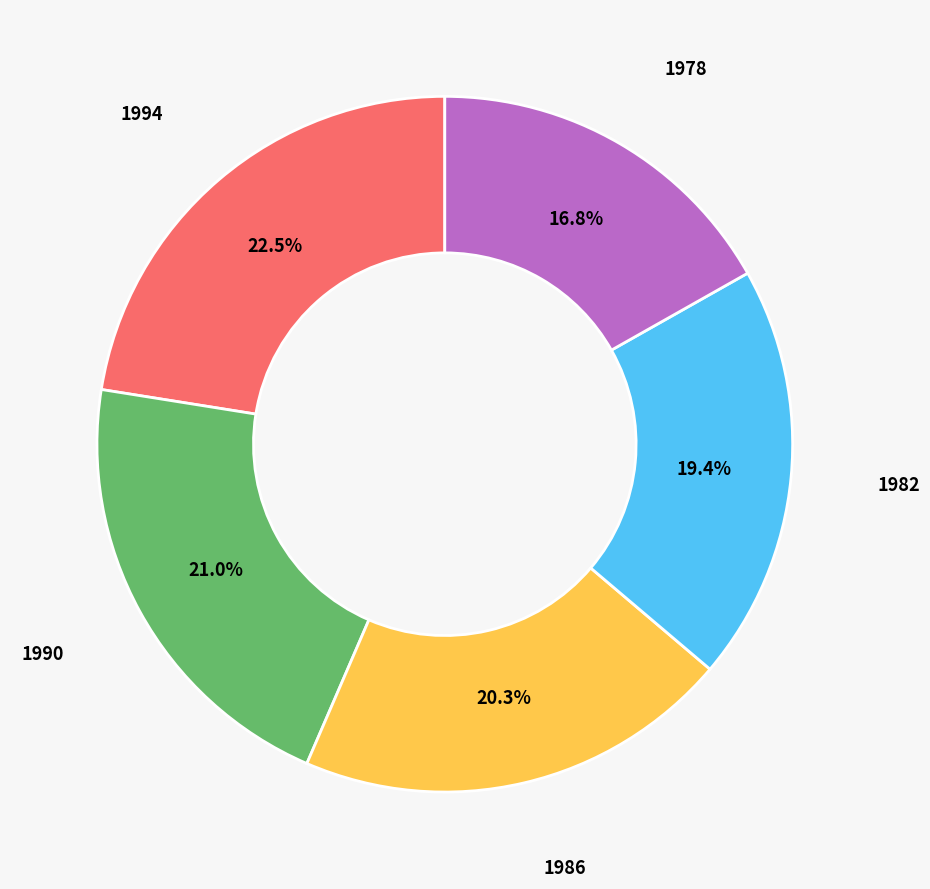

To the nearest percent, what is the average slice percentage?

20%